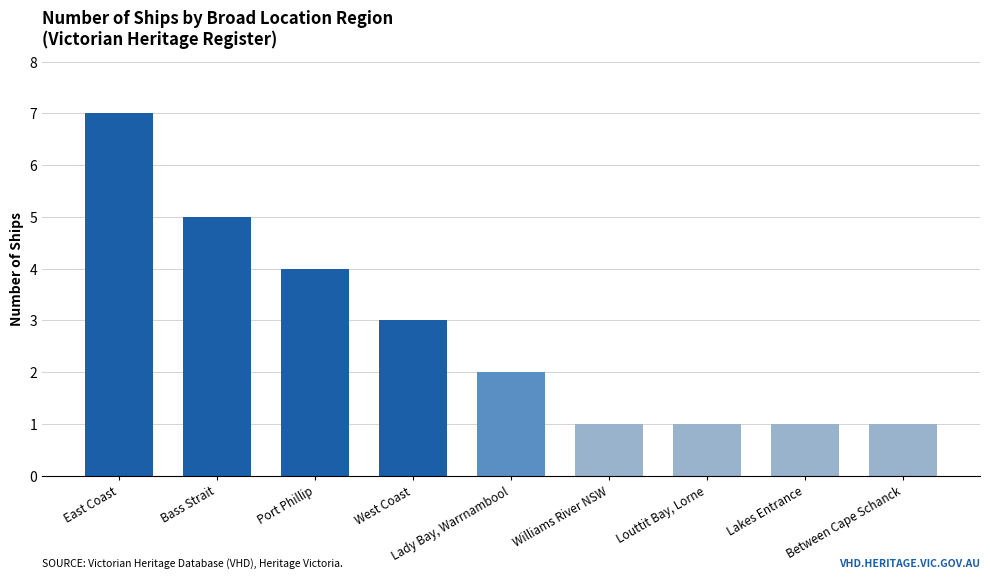

Reading right to left, list all the values displayed in this chart.

1	1	1	1	2	3	4	5	7